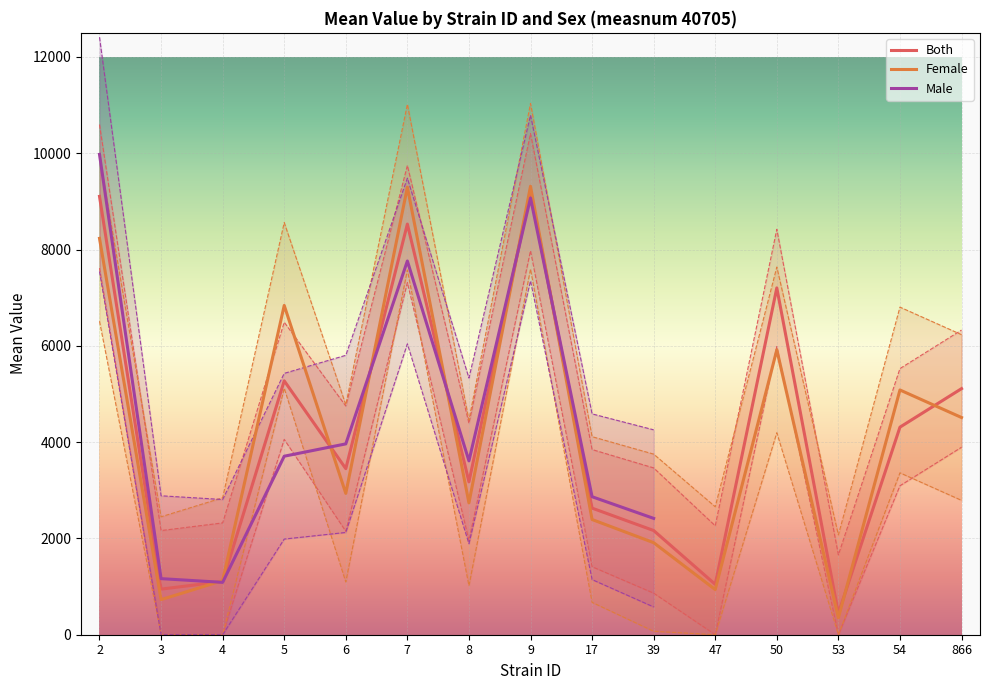

What is the spread (max minus min) of values at 53?

90.1